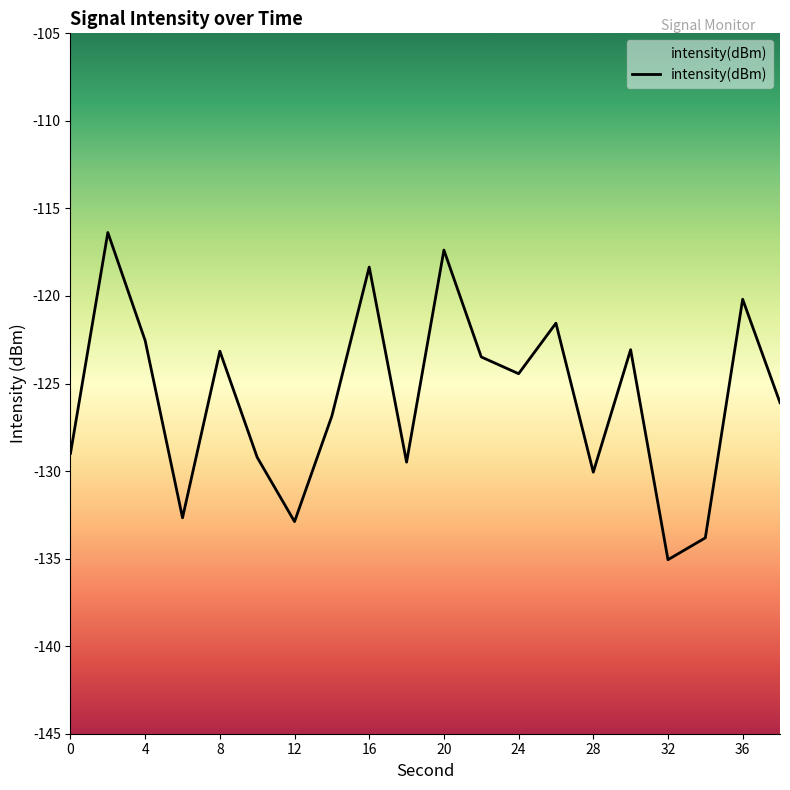

List the labels in order of value, largest first.

2, 20, 16, 36, 26, 4, 30, 8, 22, 24, 38, 14, 0, 10, 18, 28, 6, 12, 34, 32